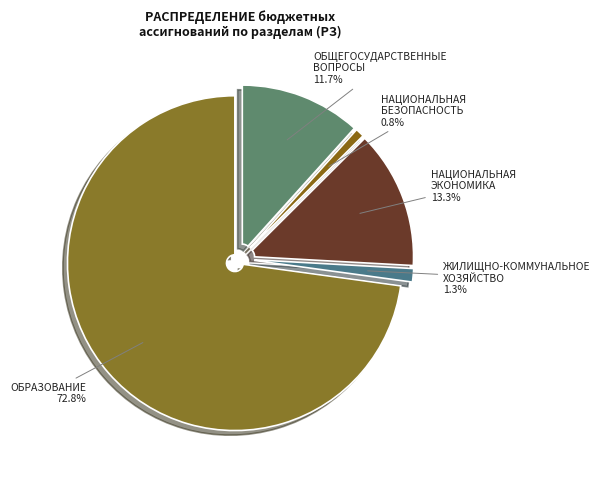

To the nearest percent, what is the difference between the ОБРАЗОВАНИЕ and НАЦИОНАЛЬНАЯ
БЕЗОПАСНОСТЬ slice percentages?

72%